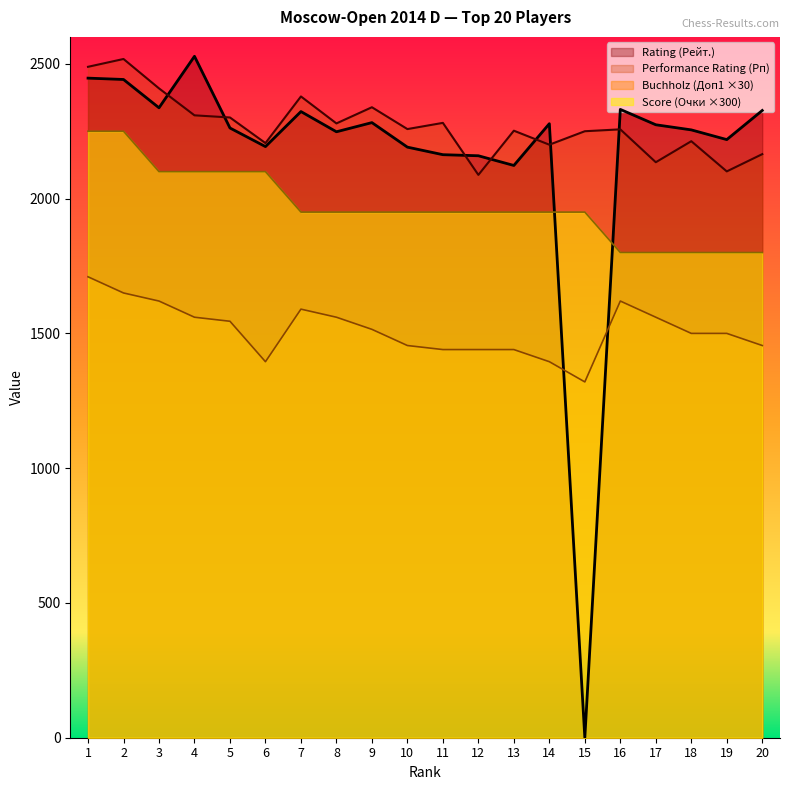

Rank the series by their maximum value, from highest to lowest.

Rating (Рейт.), Performance Rating (Рп), Score (Очки), Buchholz (Доп1)